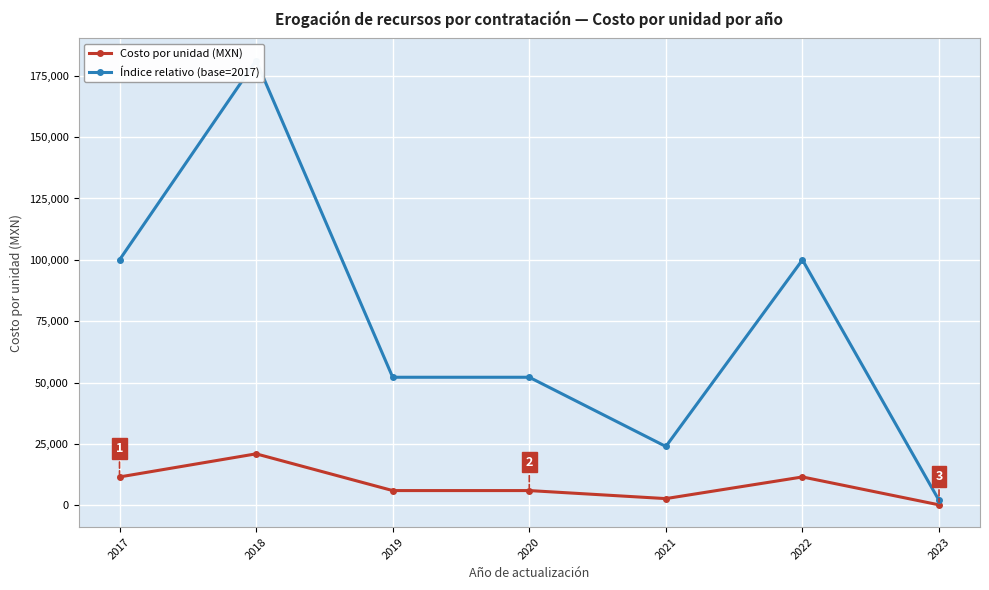

What are all the series names shown in the legend?

Costo por unidad (MXN), Índice relativo (base=2017)